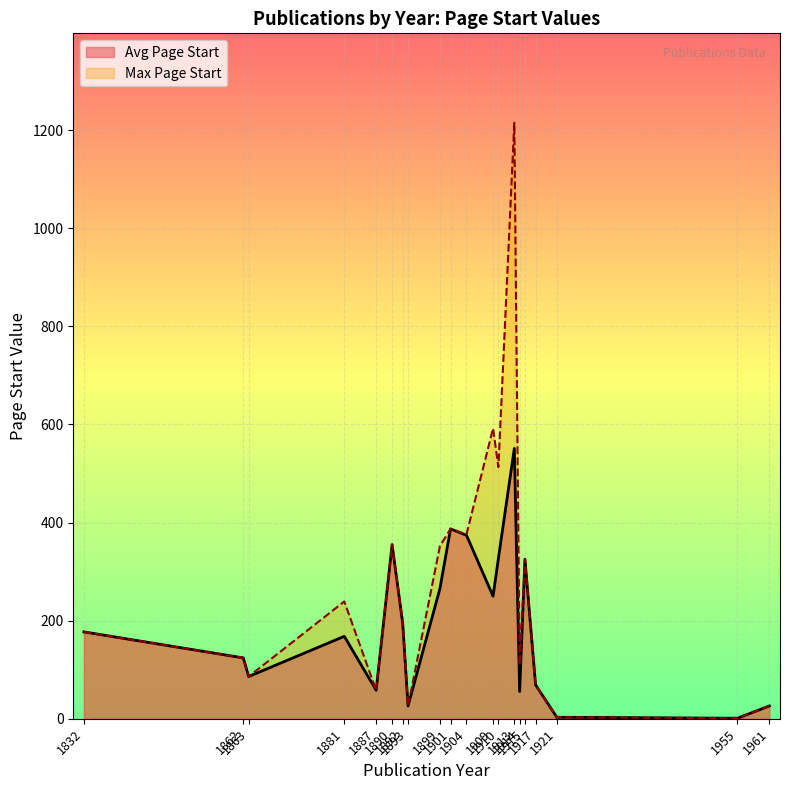

List the series in order of their peak value, lowest first.

Avg Page Start, Max Page Start